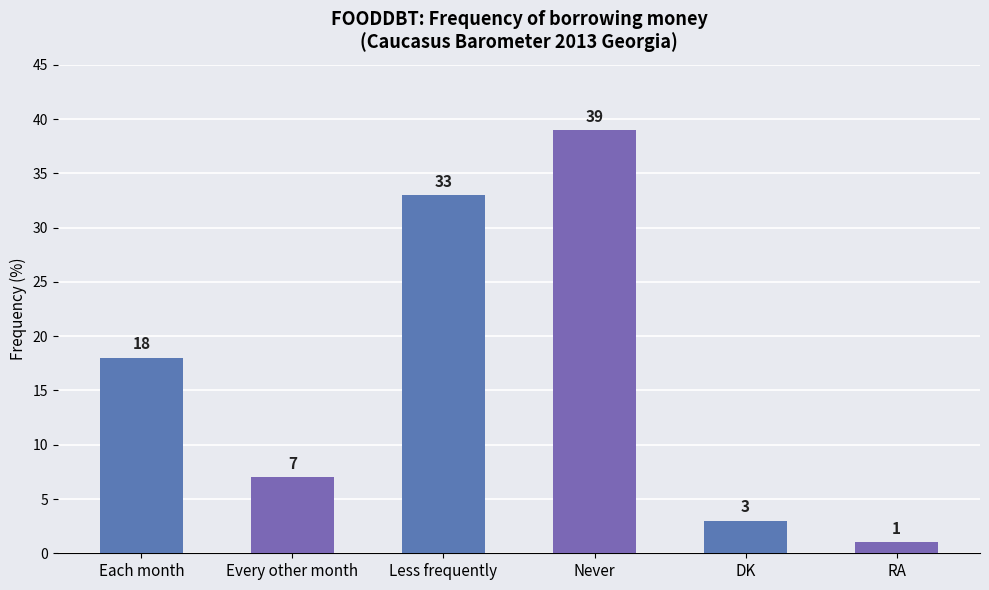

What is the value of the 5th bar from the left?

3